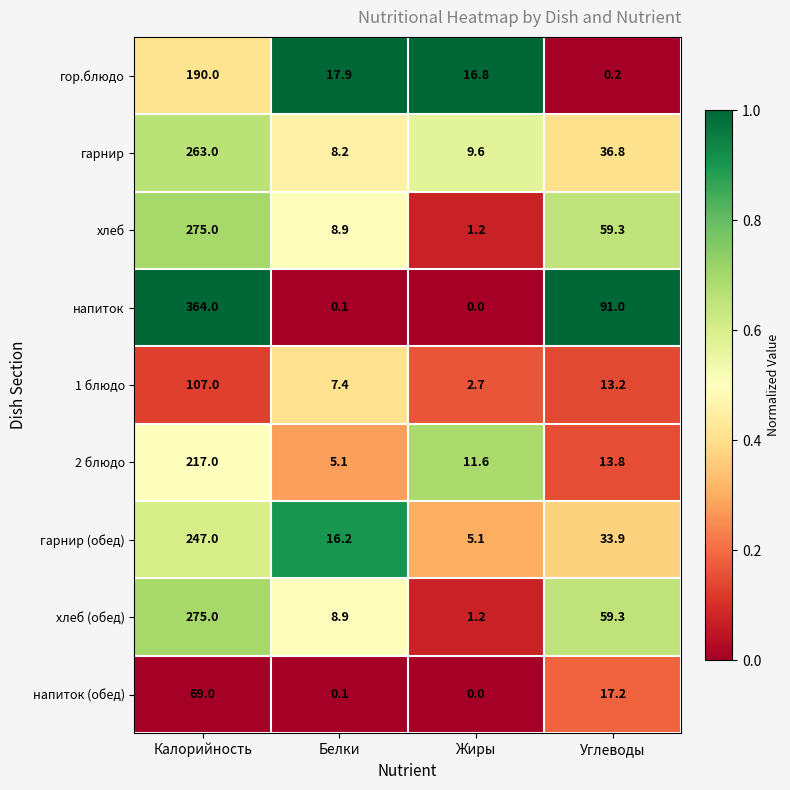

What is the maximum value shown in the chart?

364.0